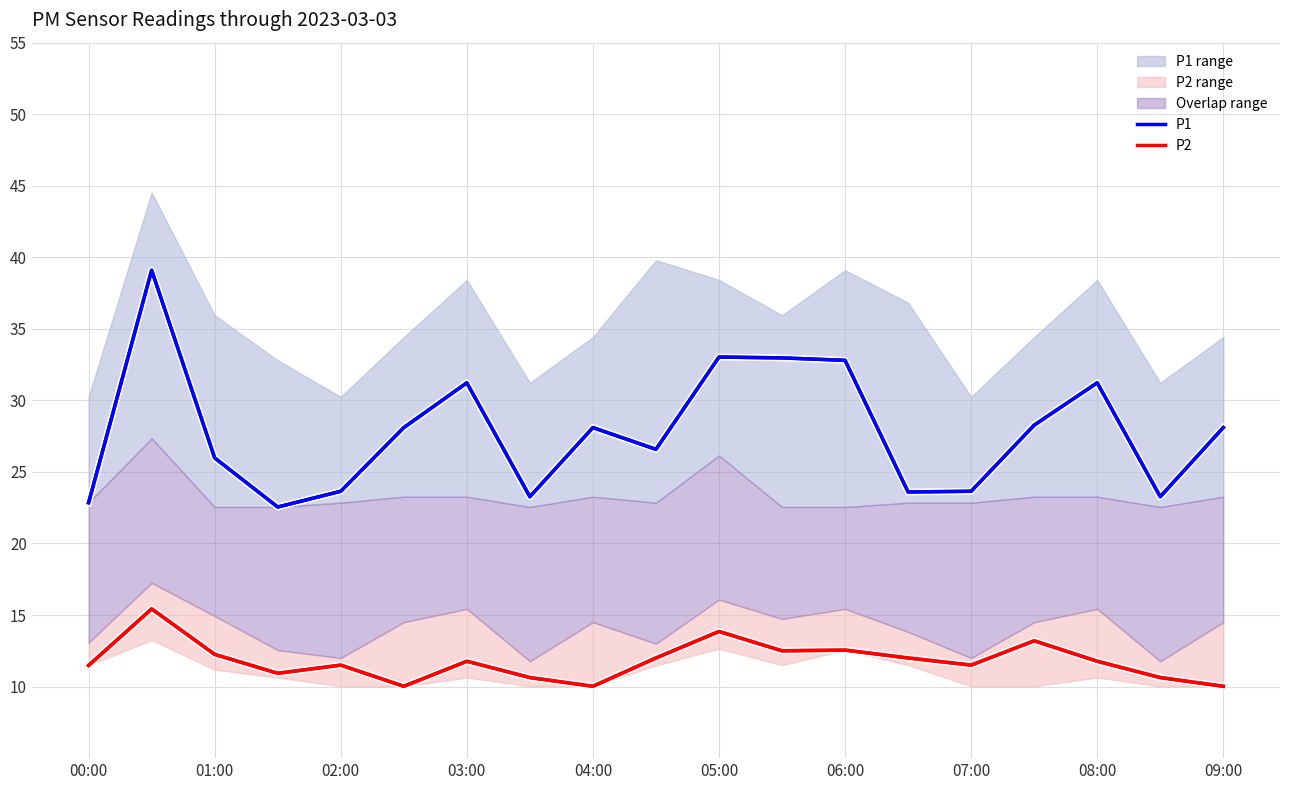

Is the value of P2 at 05:00 greater than the value of P1 at 05:00?

No